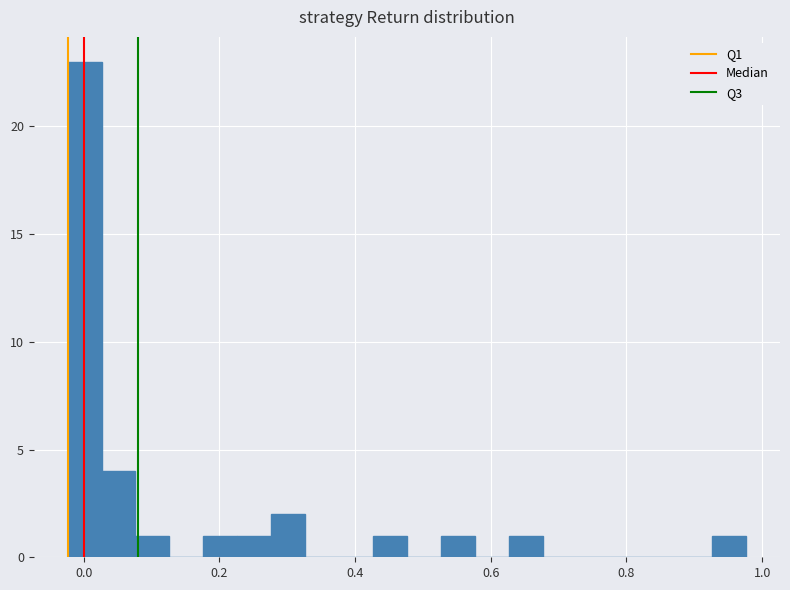

Read against the x-axis, roughly where is the centre of the tallest bar?

0.00